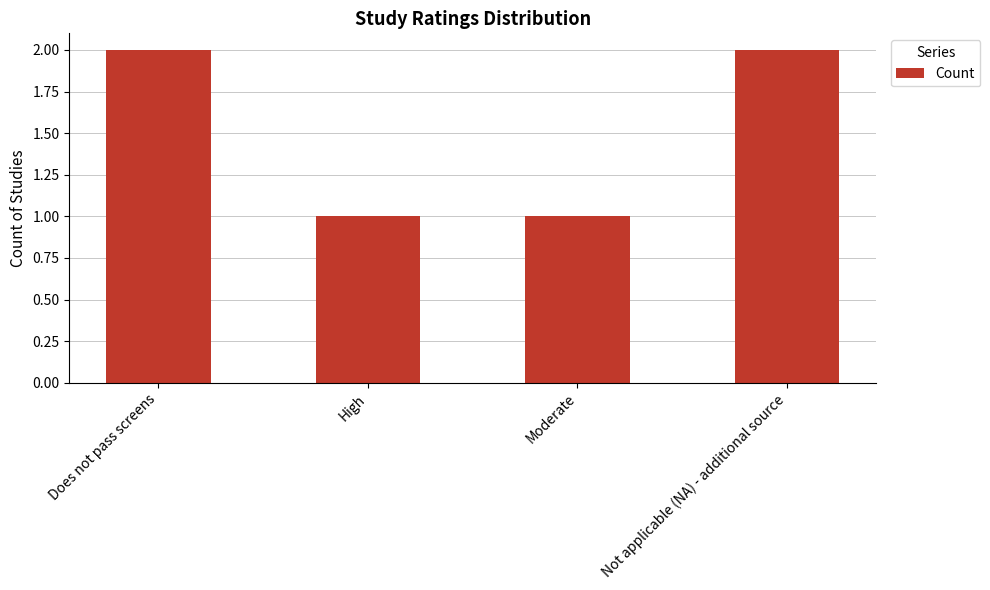

Which has a higher value, High or Not applicable (NA) - additional source?

Not applicable (NA) - additional source